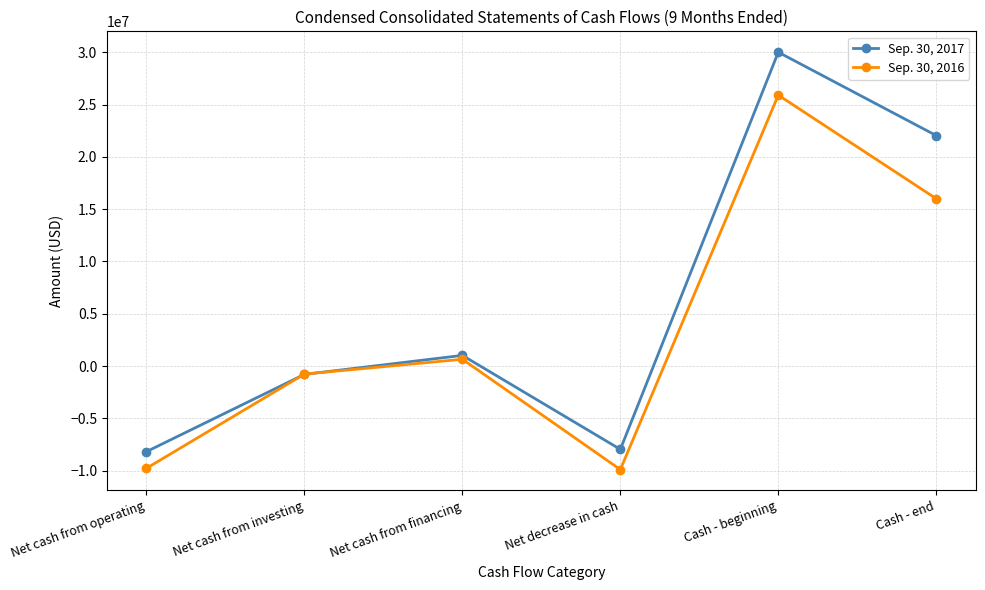

What is the difference between the highest and lowest values at Net cash from investing?

28920